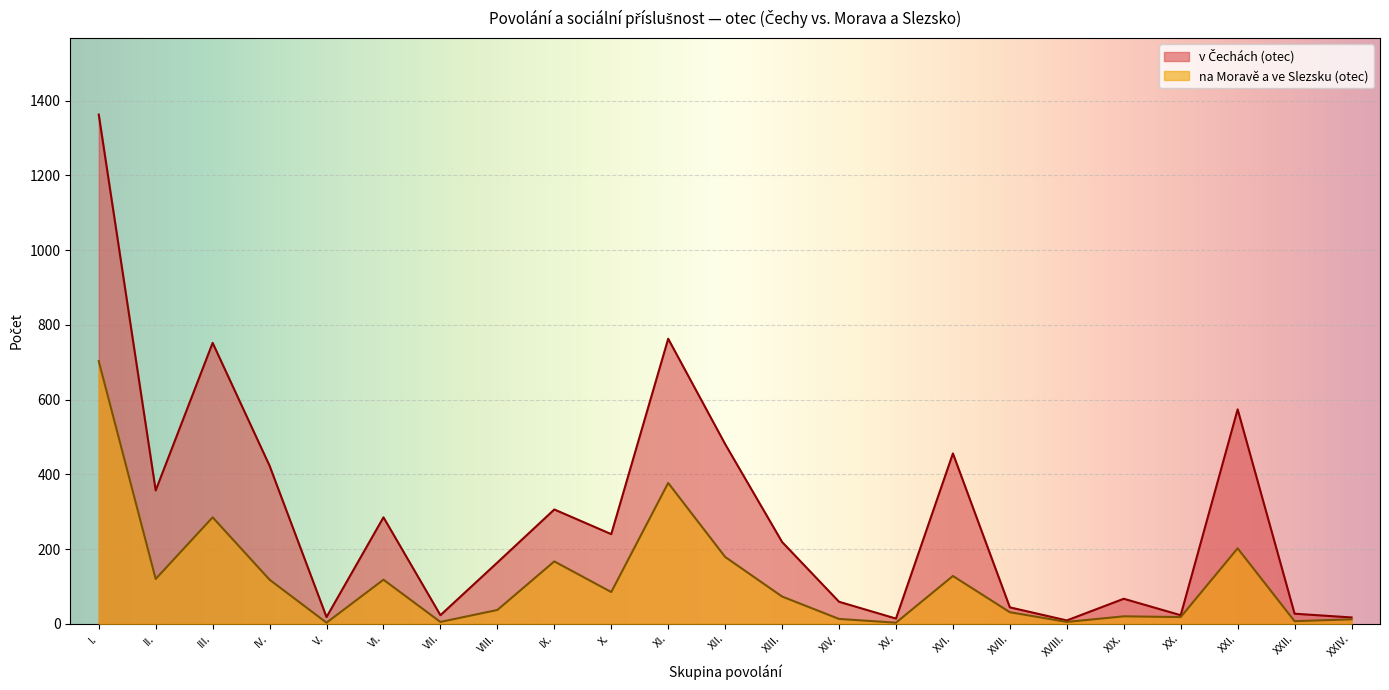

What value does the v Čechách (otec) series have at XI., to the nearest 50?

750